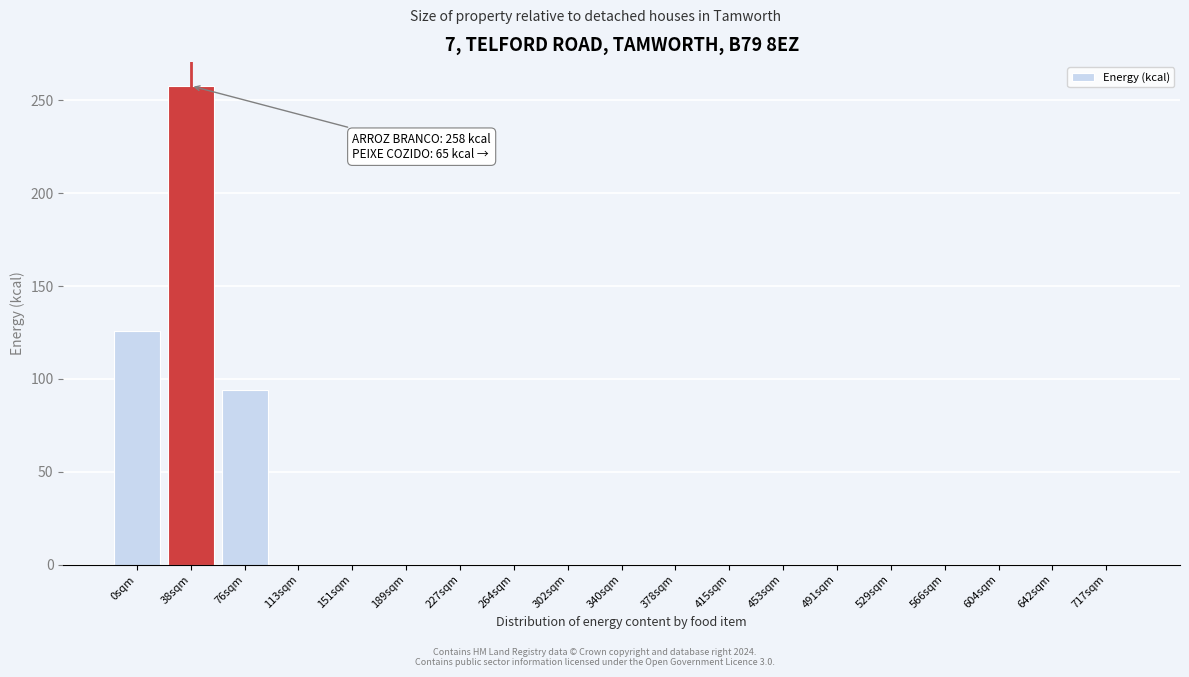

Reading left to right, what are all the values shown in this chart?

0sqm=125.7	38sqm=257.8	76sqm=94.1	113sqm=0.0	151sqm=0.0	189sqm=0.0	227sqm=0.0	264sqm=0.0	302sqm=0.0	340sqm=0.0	378sqm=0.0	415sqm=0.0	453sqm=0.0	491sqm=0.0	529sqm=0.0	566sqm=0.0	604sqm=0.0	642sqm=0.0	717sqm=0.0